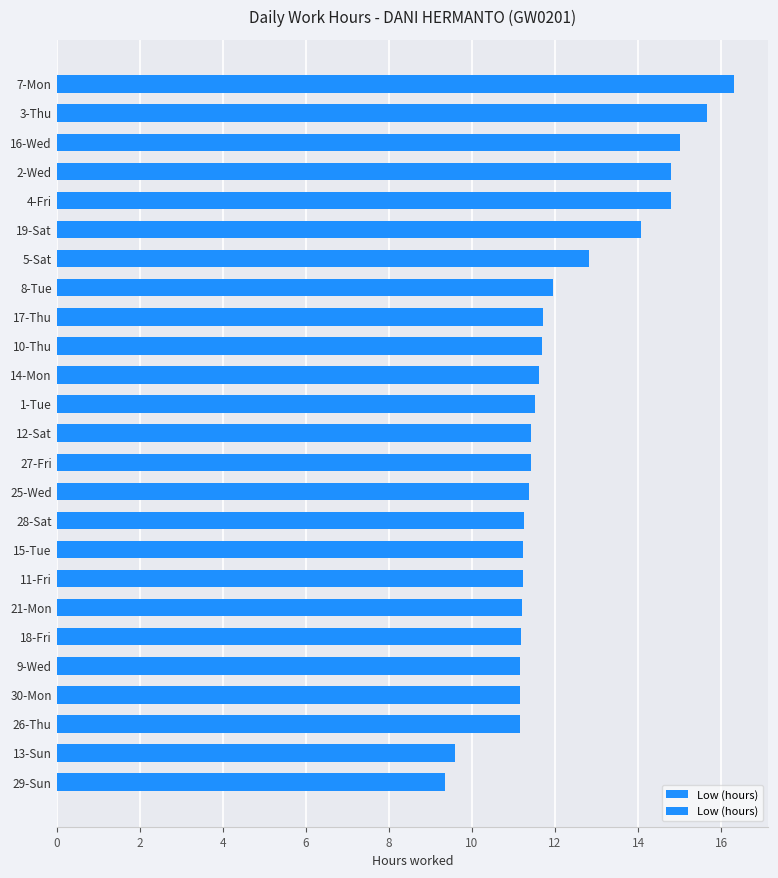

Reading left to right, list all the values displayed in this chart.

9.4	9.6	11.2	11.2	11.2	11.2	11.2	11.2	11.2	11.2	11.4	11.4	11.4	11.5	11.6	11.7	11.7	11.9	12.8	14.1	14.8	14.8	15.0	15.7	16.3